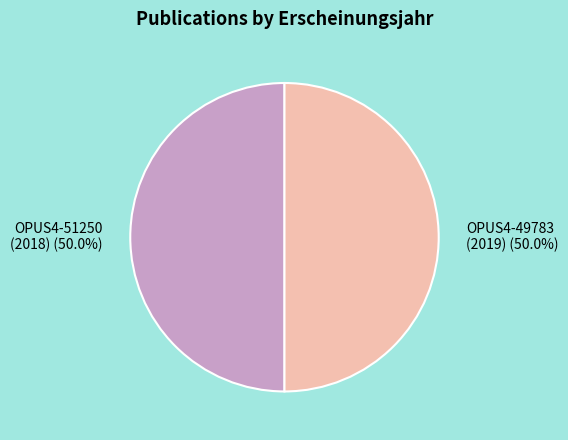

Is the sum of OPUS4-49783 and OPUS4-51250 greater than half?

Yes